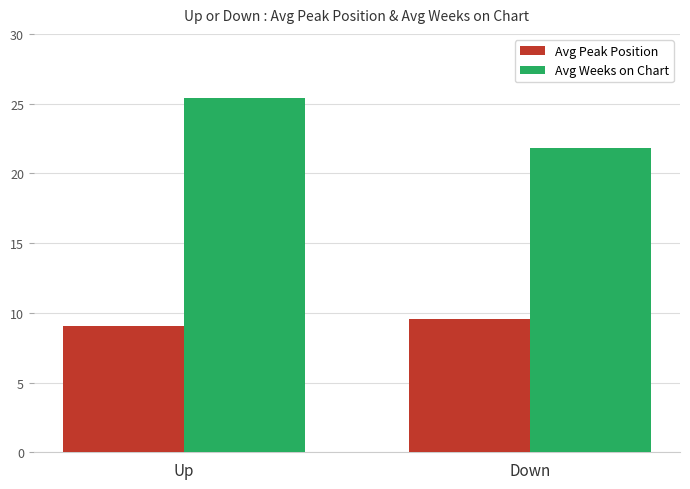

How many values in the Avg Weeks on Chart series are below 25?

1